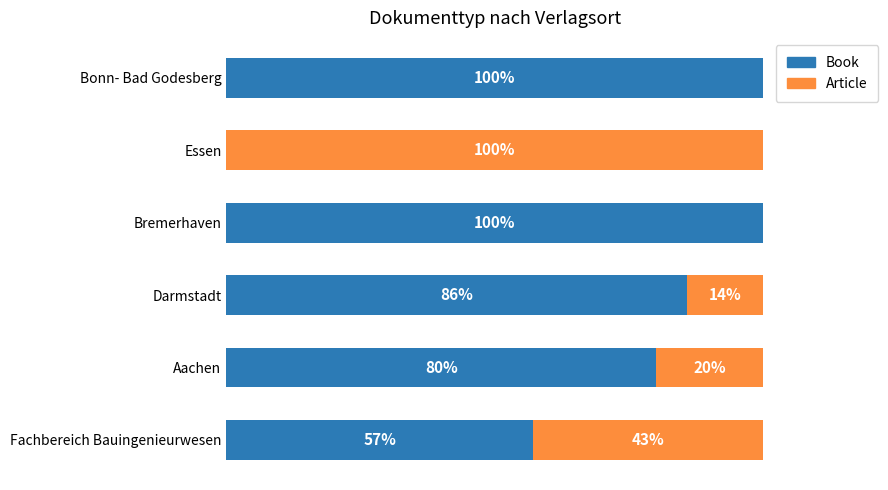

Where is Book nearest to the value 50?

Fachbereich Bauingenieurwesen